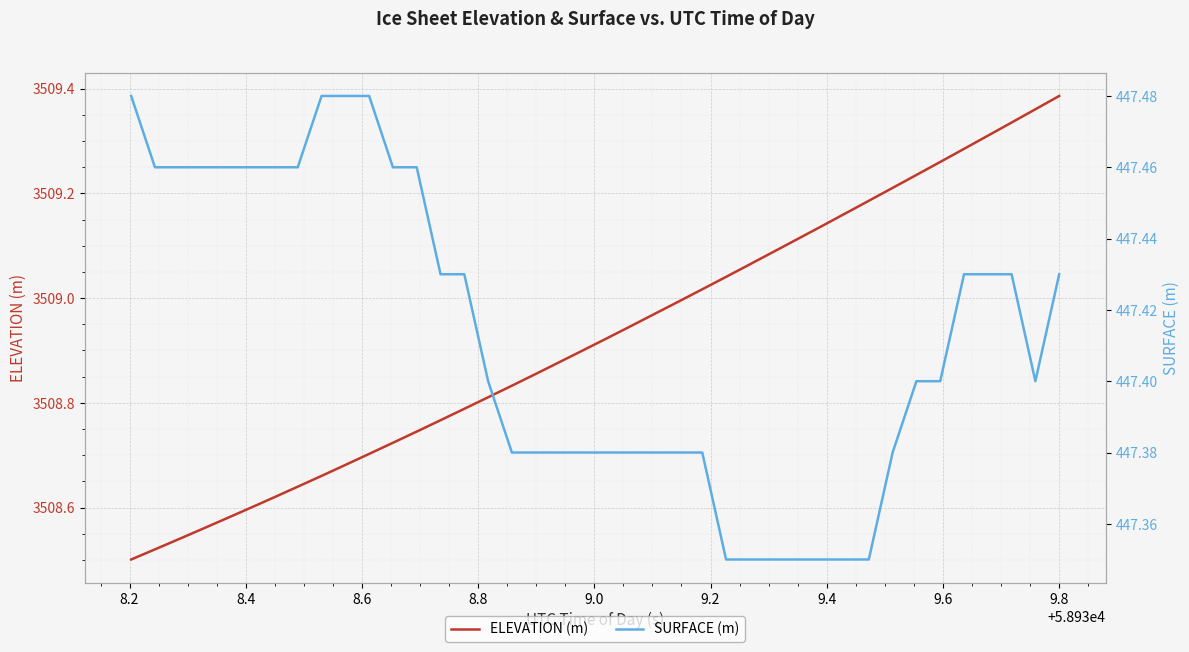

What is the difference between the maximum and minimum values in the ELEVATION (m) series?

0.9